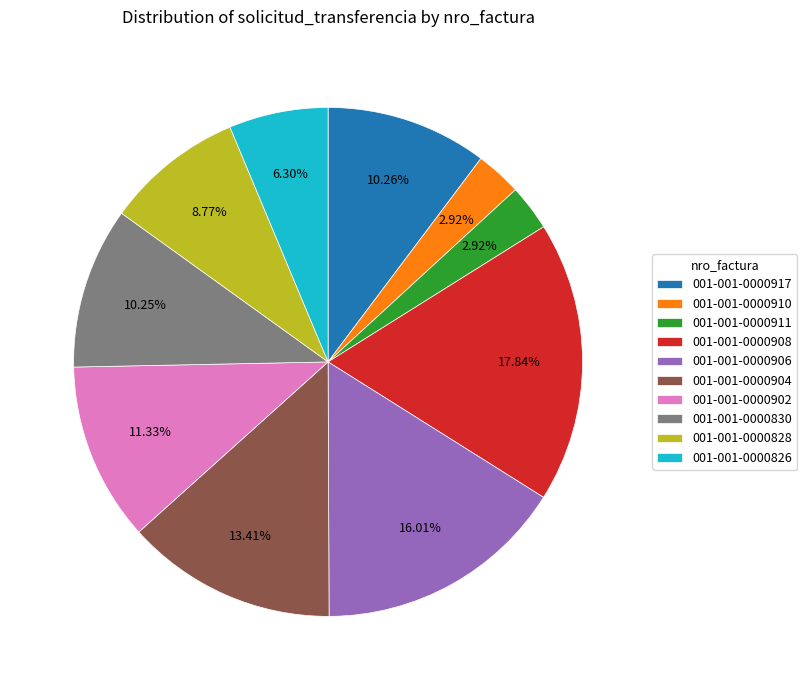

Count the number of slices in the pie.

10